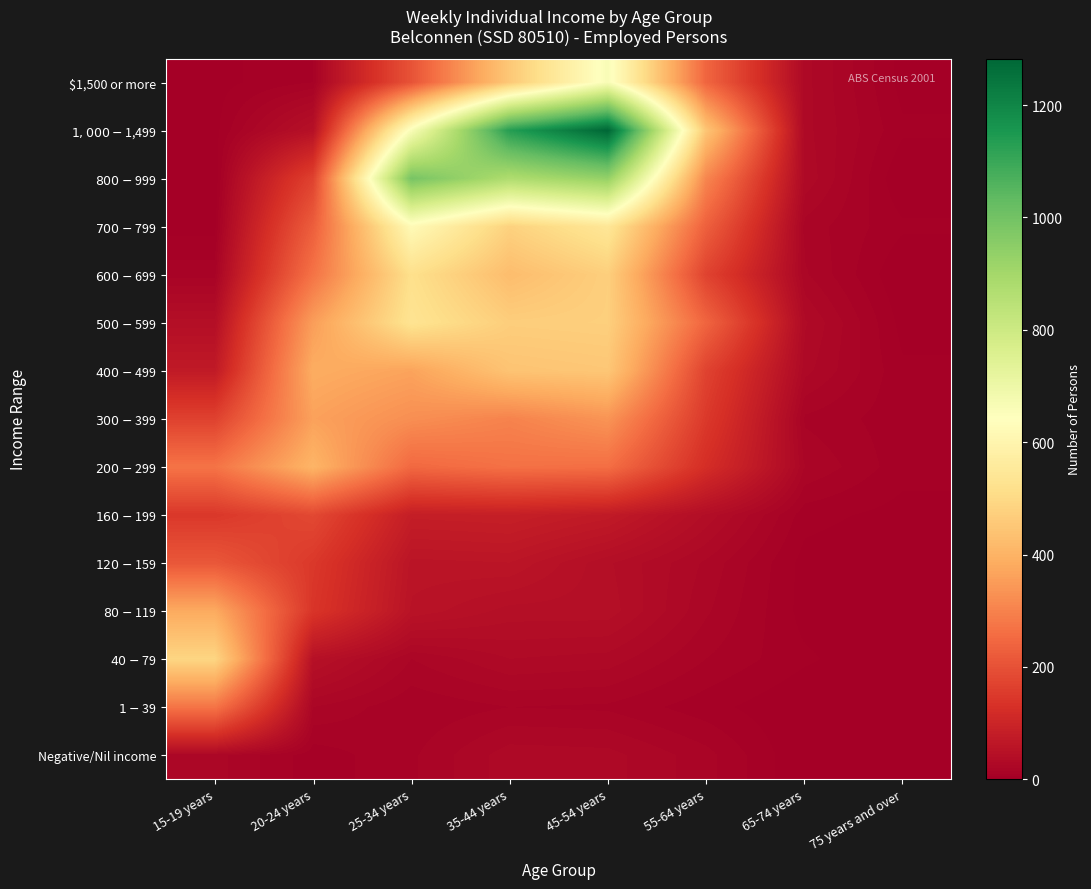

What is the spread (max minus min) of values at 20-24 years?

398